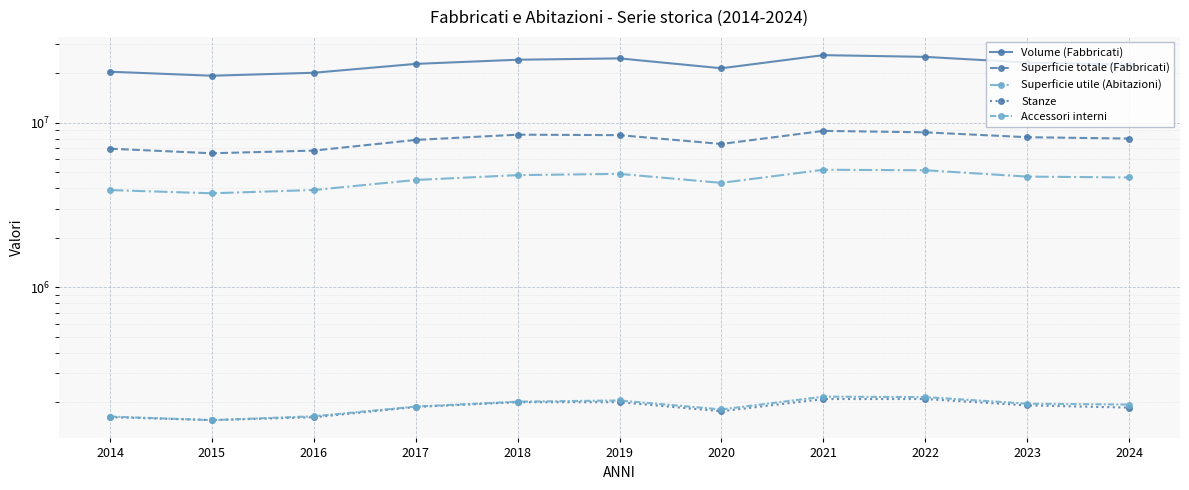

What is the sum of all Accessori interni values?

2082725